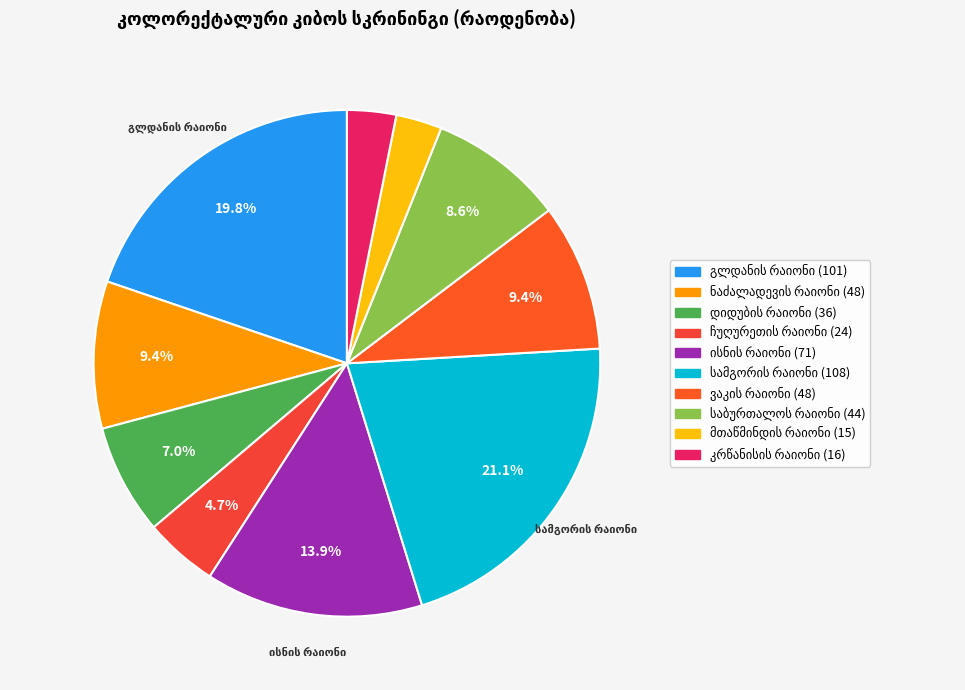

Which has a higher value, ნაძალადევის რაიონი or ისნის რაიონი?

ისნის რაიონი